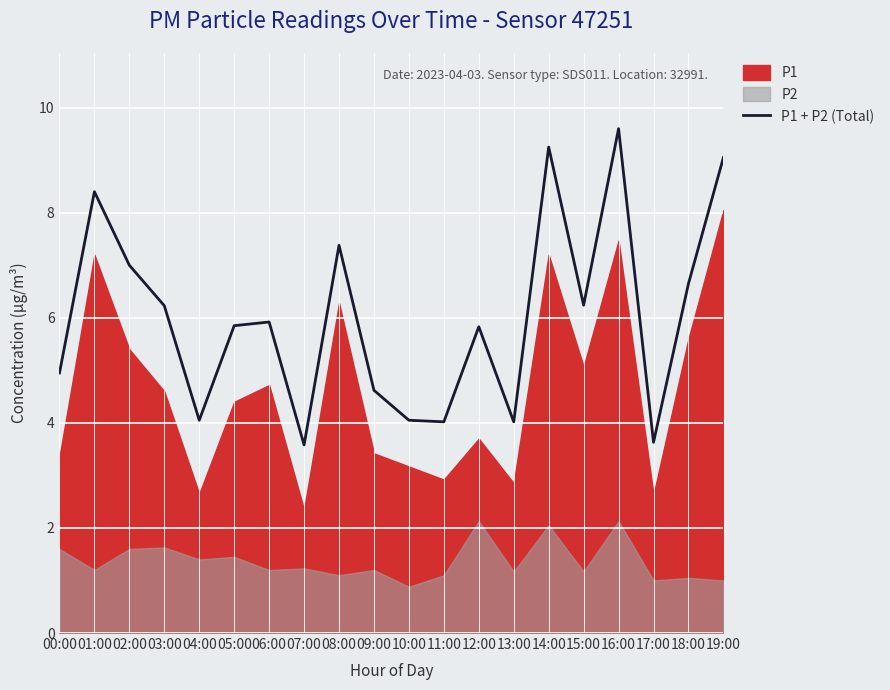

What is the ratio of the value at 09:00 to the value at 07:00?

1.3